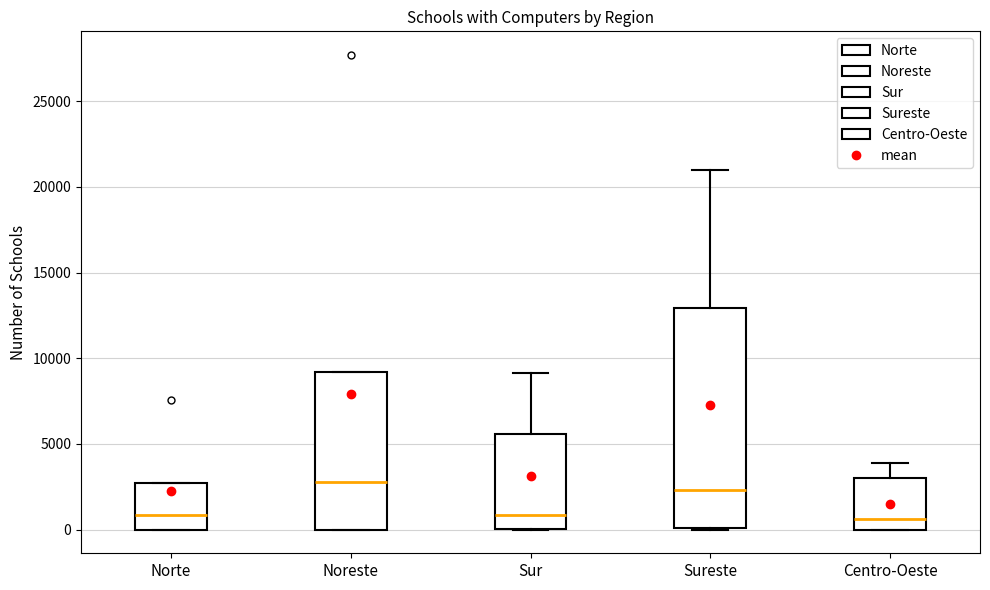

Reading left to right, read every box against the y-axis: the position of its median line, the range the box covers, and the ends of its whiskers. The values are not printed on the chart, so give them approximately, as read against the axis.

Norte: median 1000, box 0 to 2500, whiskers 0 to 2500
Noreste: median 3000, box 0 to 9000, whiskers 0 to 9000
Sur: median 1000, box 0 to 5500, whiskers 0 to 9000
Sureste: median 2500, box 0 to 13000, whiskers 0 to 21000
Centro-Oeste: median 500, box 0 to 3000, whiskers 0 to 4000